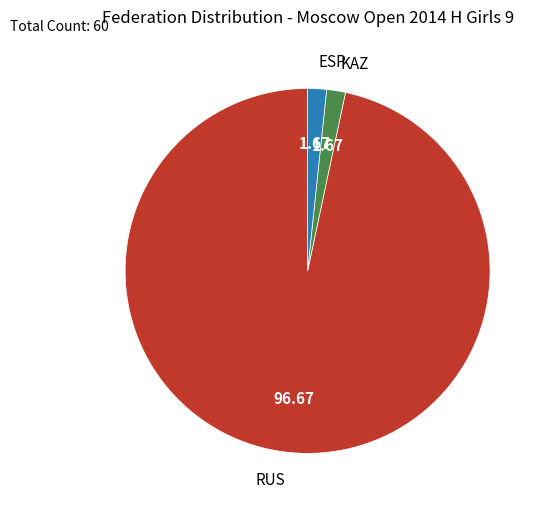

Between RUS and KAZ, which is larger?

RUS